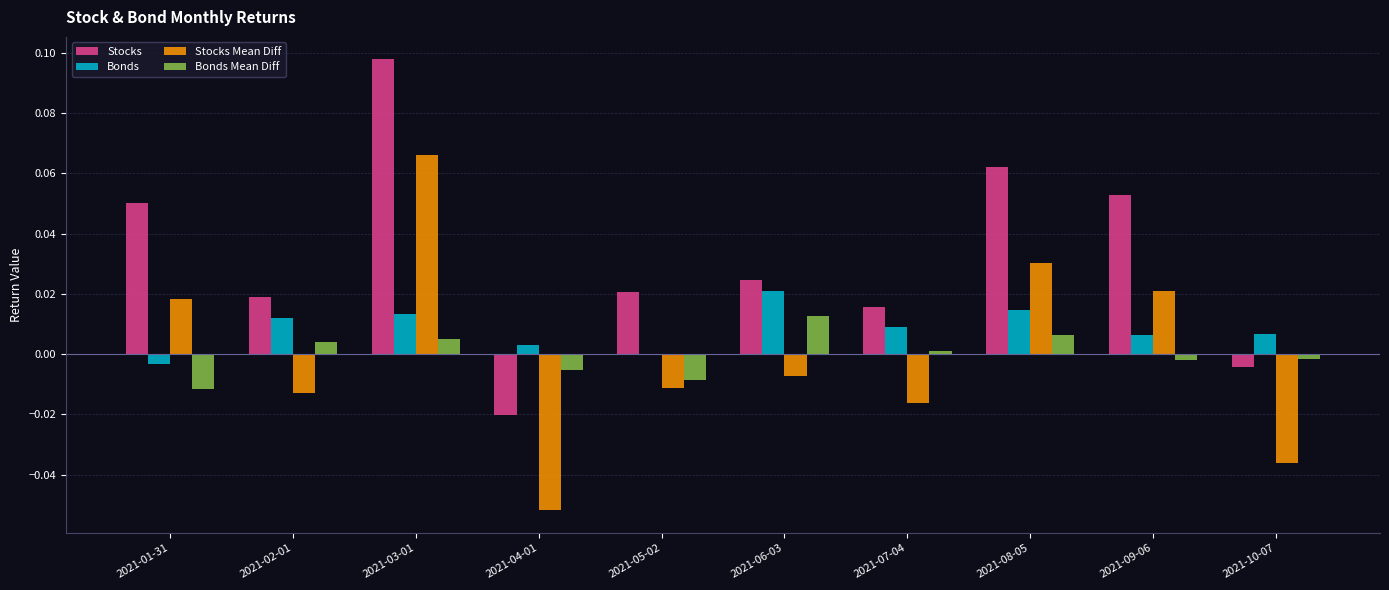

At which category is the sum across all series the highest?

2021-03-01